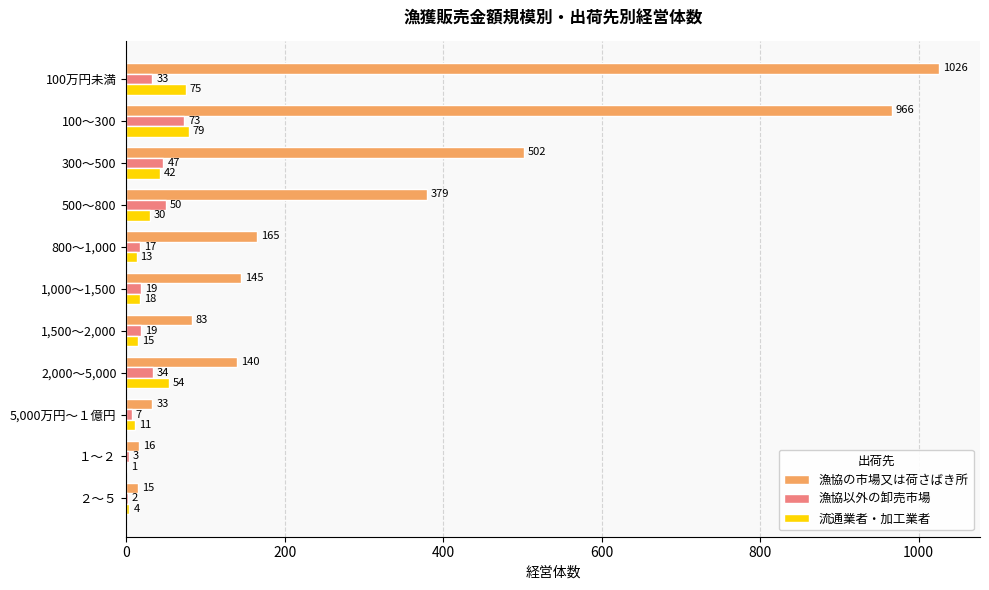

What is the maximum value shown in the chart?

1026